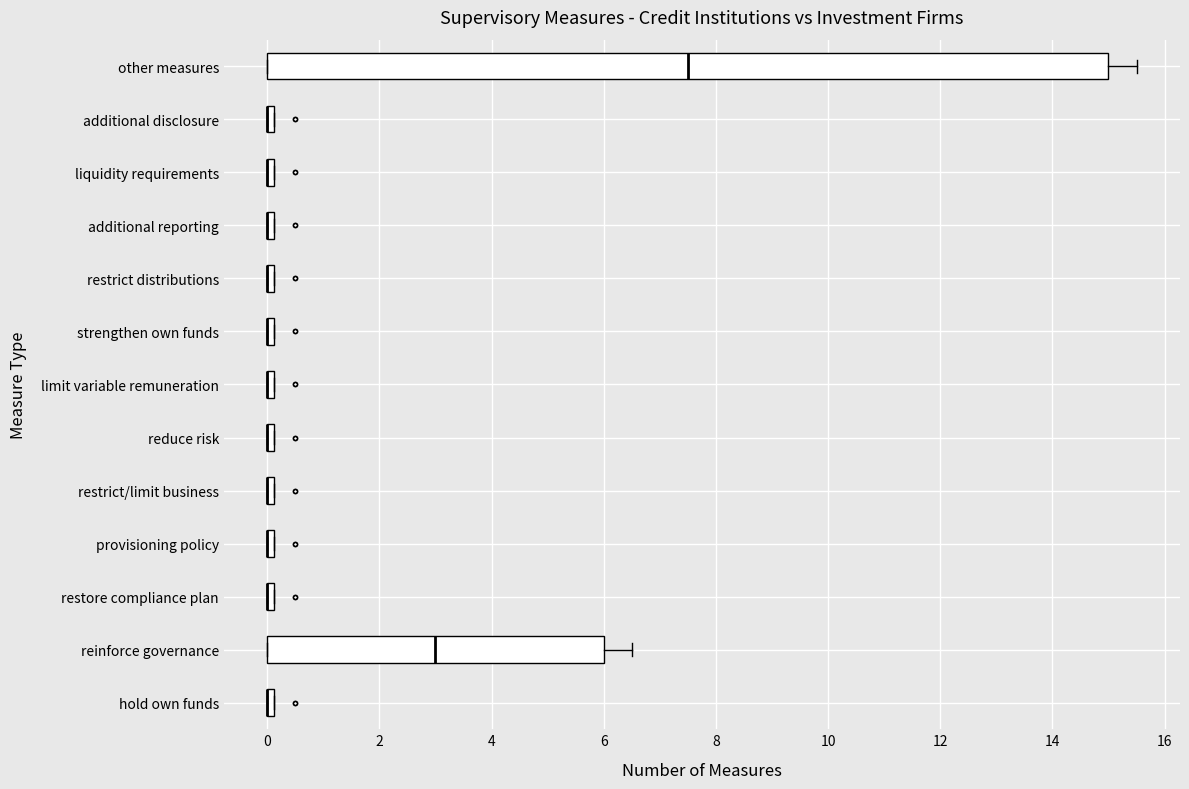

Where is the right edge of the box for reduce risk on the x-axis? The values are not printed on the chart, so give them approximately, as read against the axis.

0.2